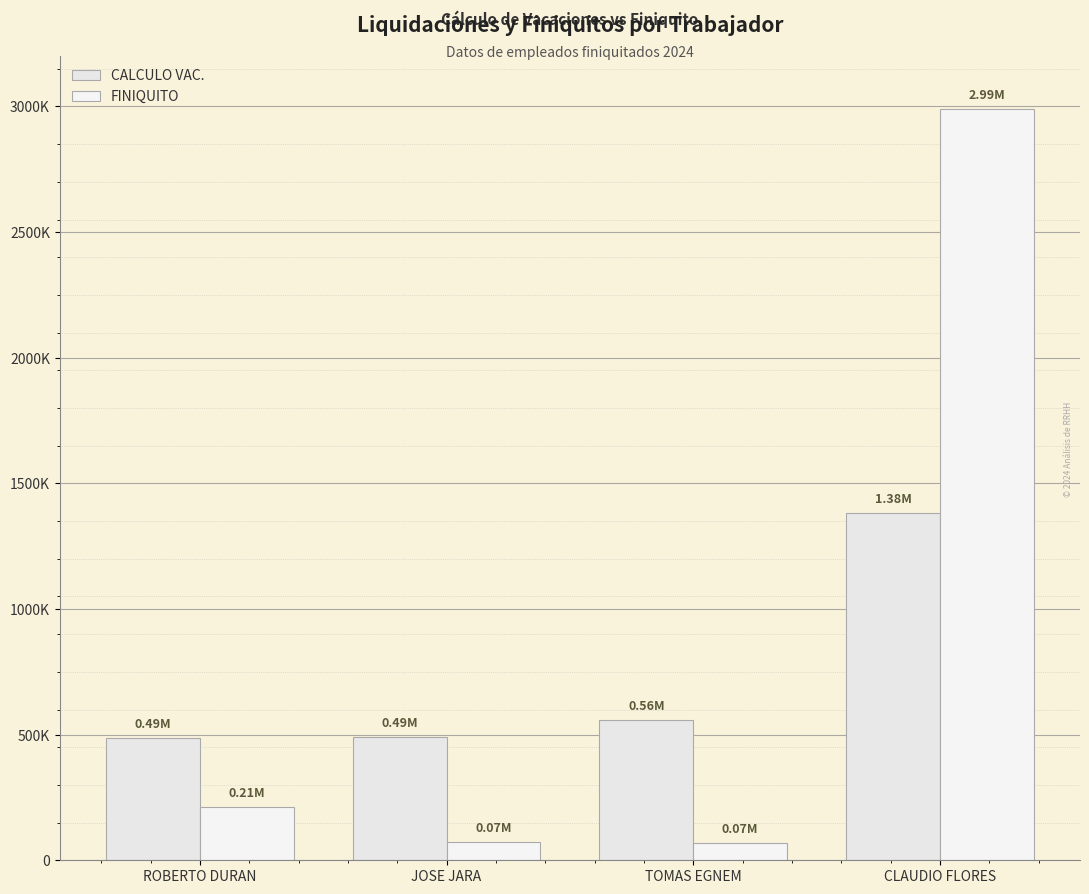

Which series has the largest total across all categories?

FINIQUITO